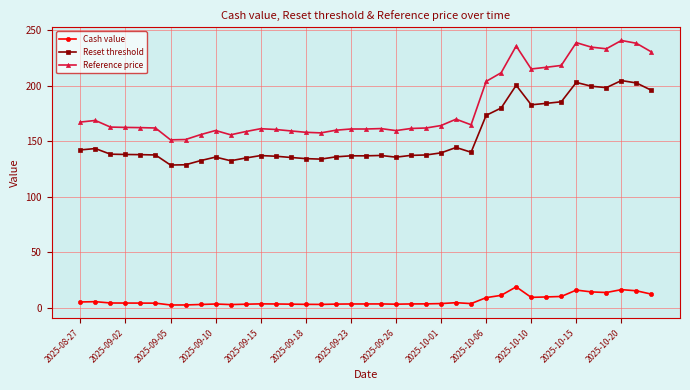

True or false: Reference price and Cash value intersect in this chart.

False